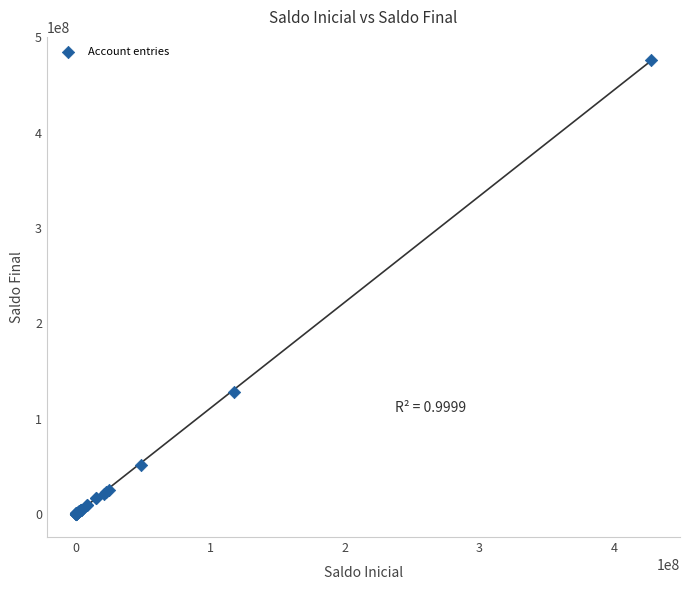

What Y value in the scatter plot is closest to 238297006?

127996711.7